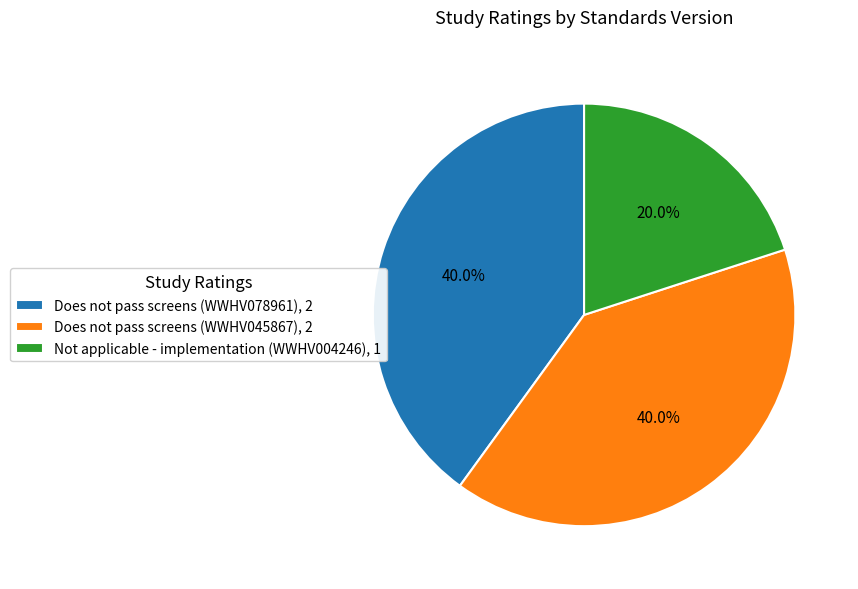

Which category has the smallest portion of the pie?

Not applicable - implementation (WWHV004246)